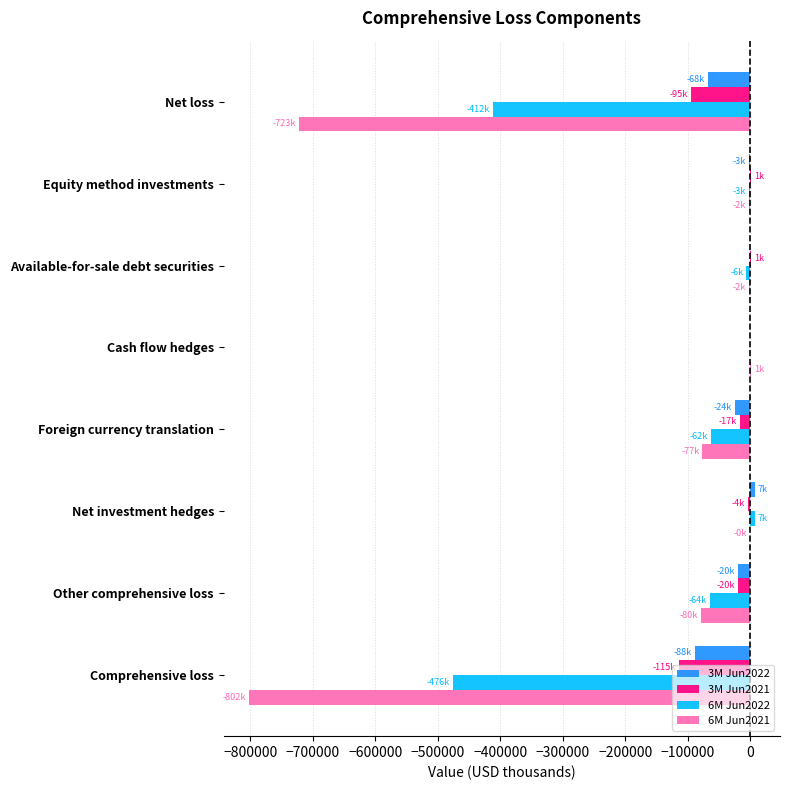

What is the sum of all 3M Jun2022 values?

-196294